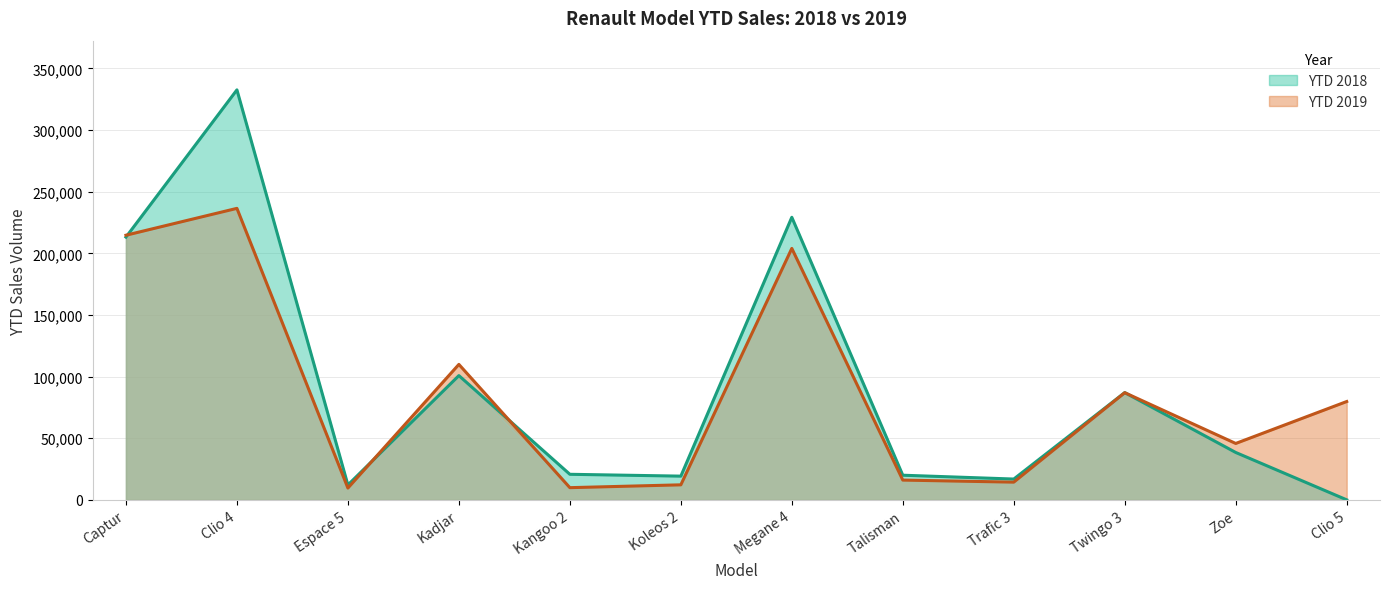

Which series has the largest range (max minus min)?

YTD 2018